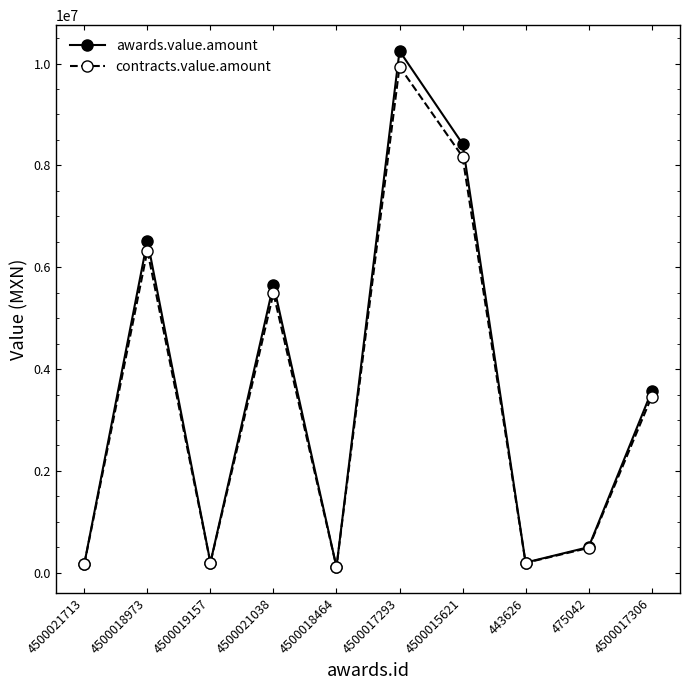

Which series has the largest range (max minus min)?

awards.value.amount